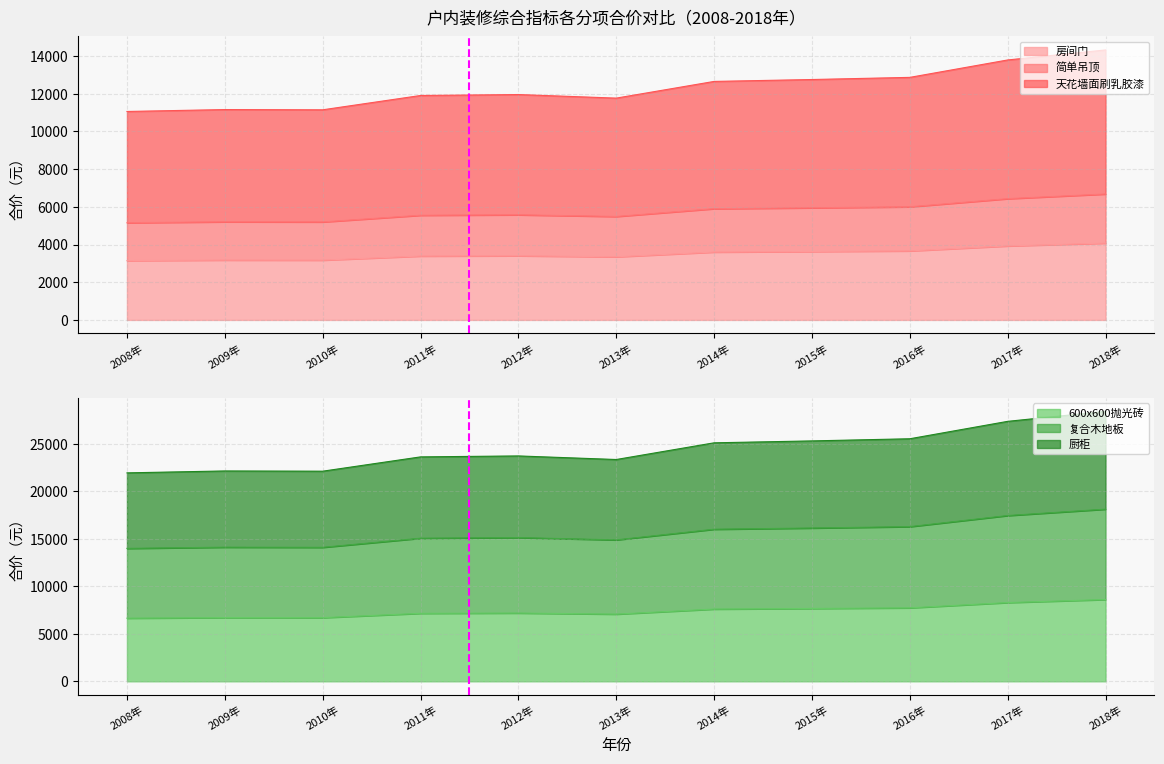

What are all the series names shown in the legend?

房间门, 简单吊顶, 天花墙面刷乳胶漆, 600x600抛光砖, 复合木地板, 厨柜